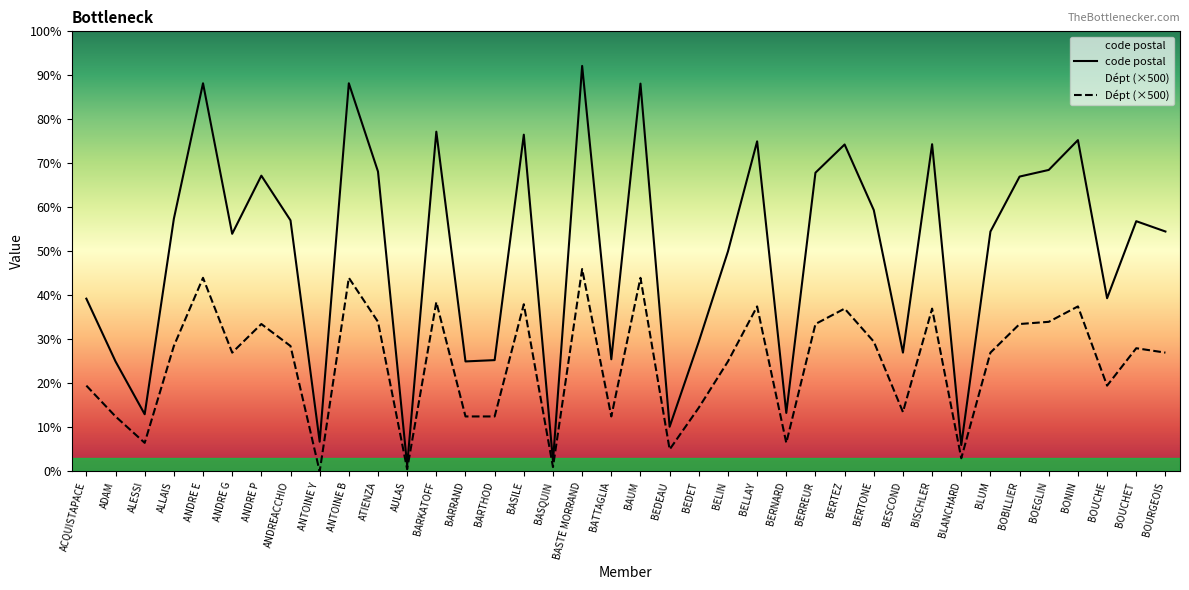

How many values in the code postal series exceed 56860?

18